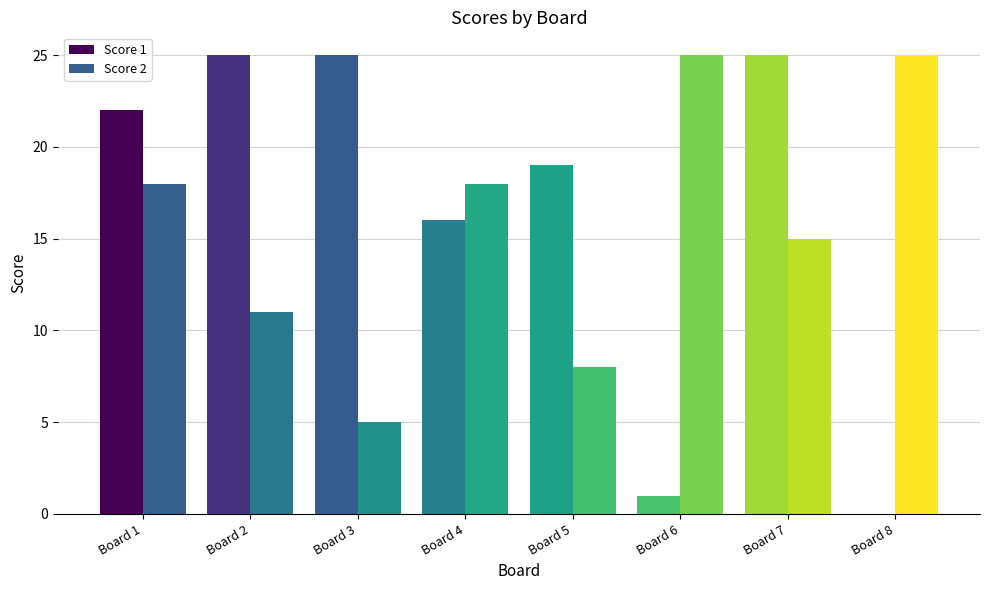

The Score 2 series shows 9 at Board 4. True or false?

False